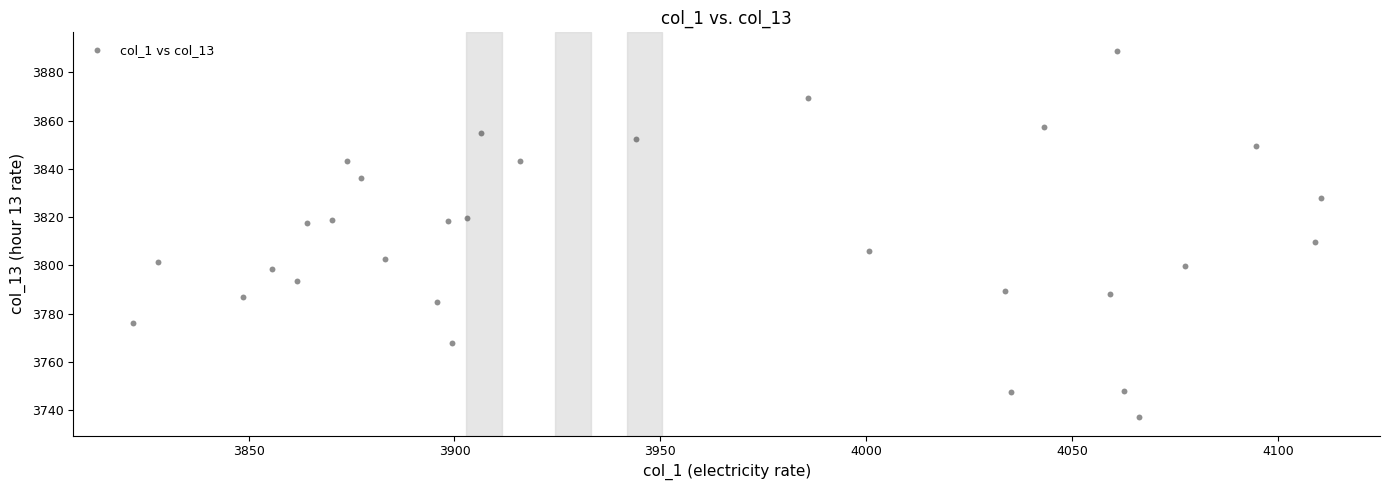

What is the range of Y values (max minus min)?

151.9